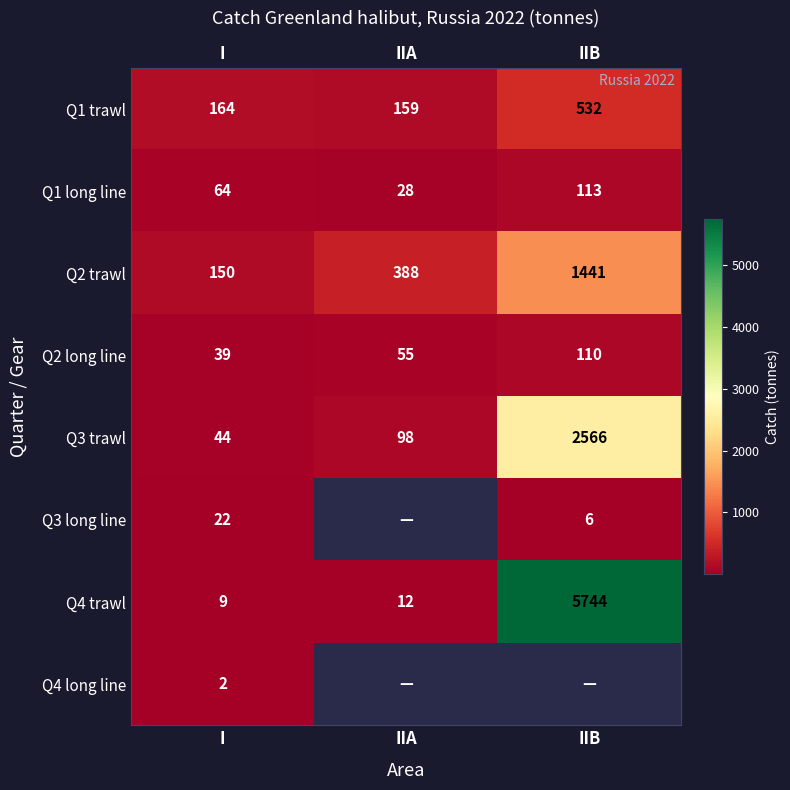

At I, list the series in order from largest to smallest.

Q1 trawl, Q2 trawl, Q1 long line, Q3 trawl, Q2 long line, Q3 long line, Q4 trawl, Q4 long line